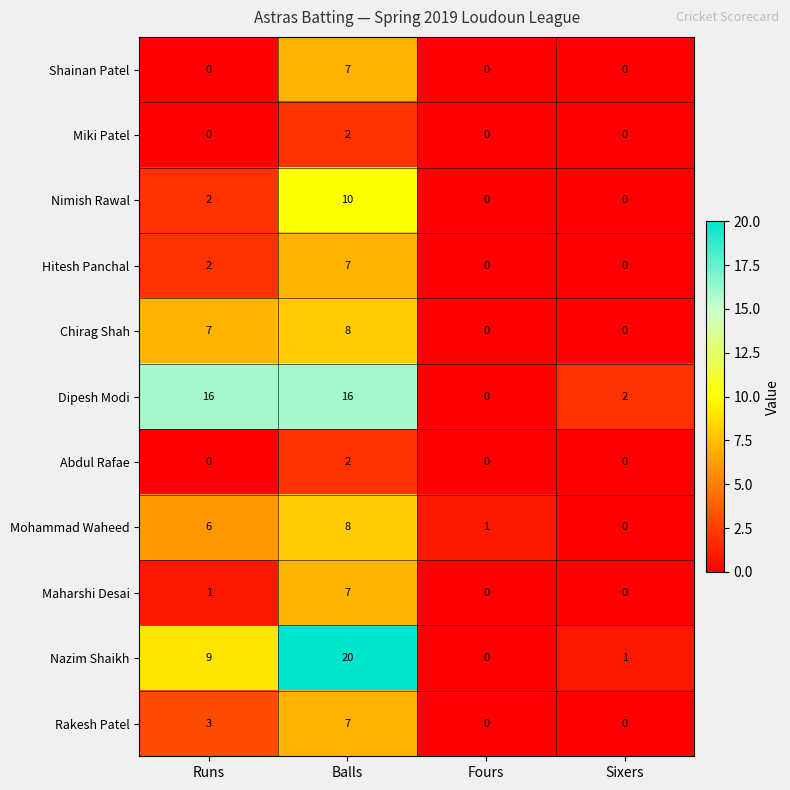

True or false: Shainan Patel has a value of 0 at Runs.

True